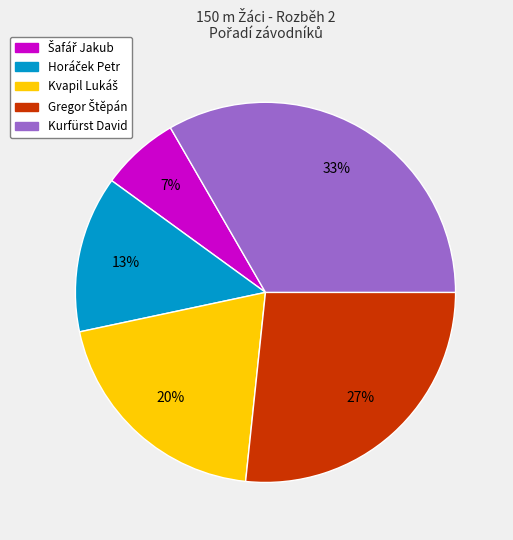

What is the largest slice in the pie chart?

Kurfürst David